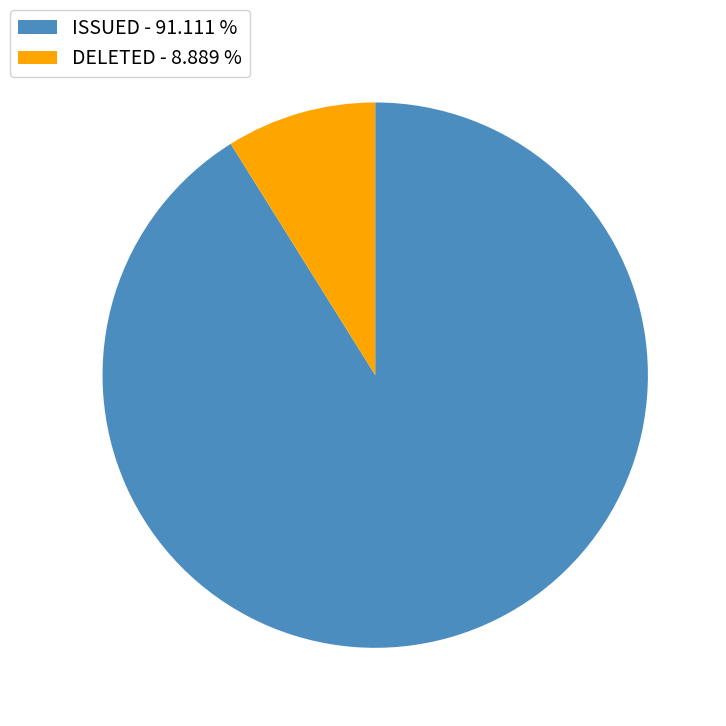

Which category has the smallest portion of the pie?

DELETED - 8.889 %